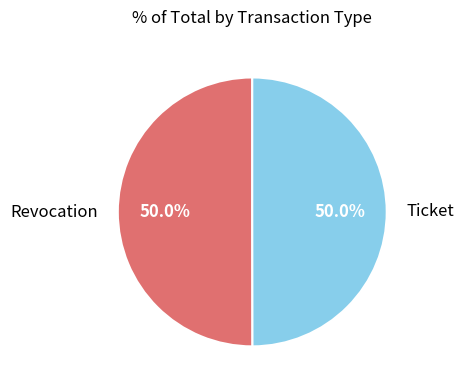

To the nearest percent, what is the combined percentage of Ticket and Revocation?

100%